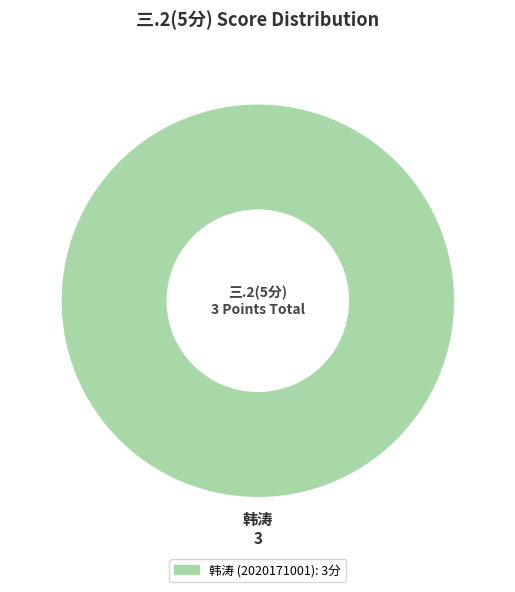

Is there a majority slice in this chart?

Yes